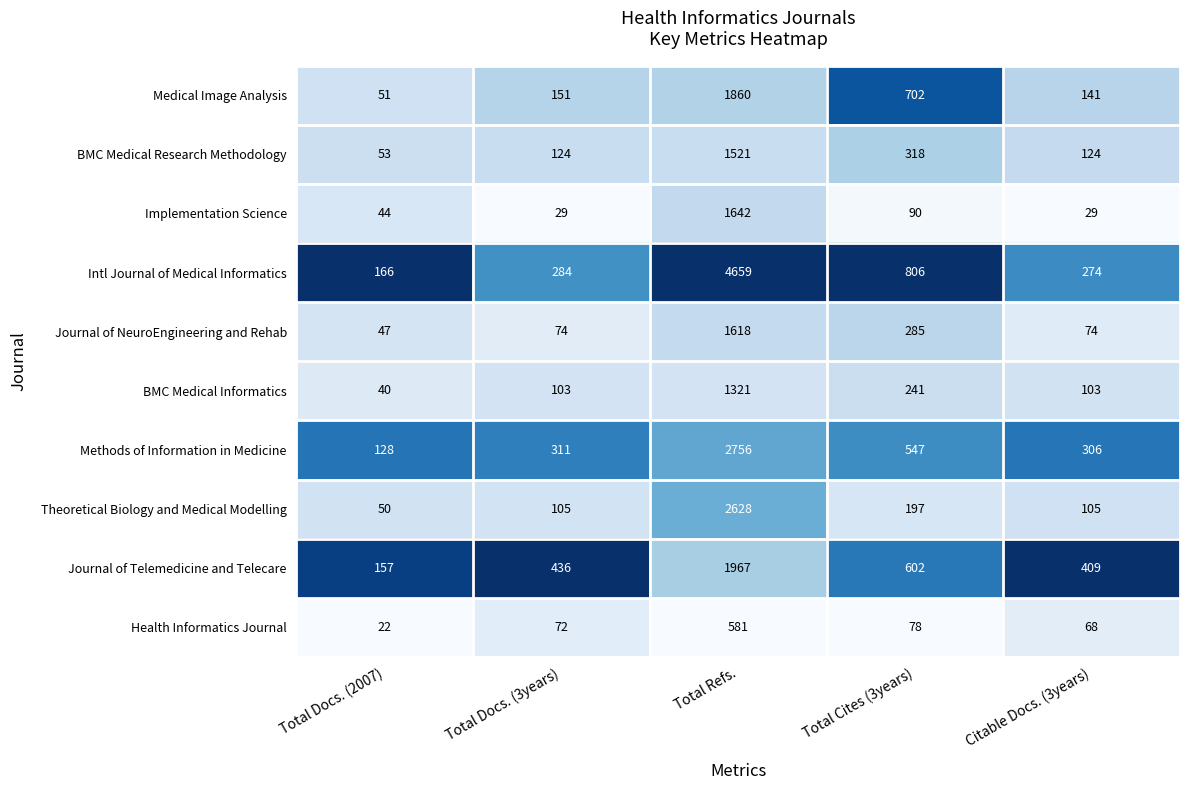

What is the total value across all series at Total Cites (3years)?

3866